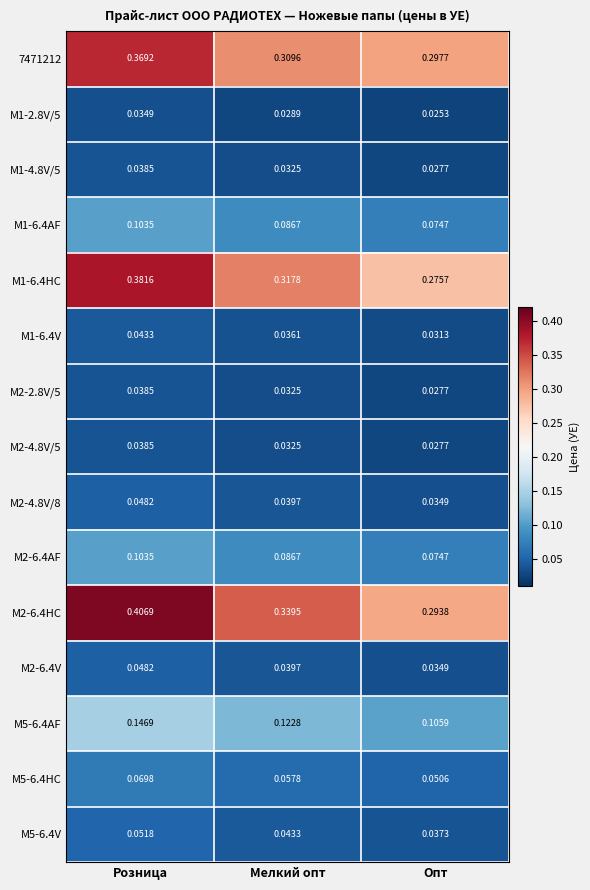

Rank the categories by M2-6.4HC value from lowest to highest.

Опт, Мелкий опт, Розница